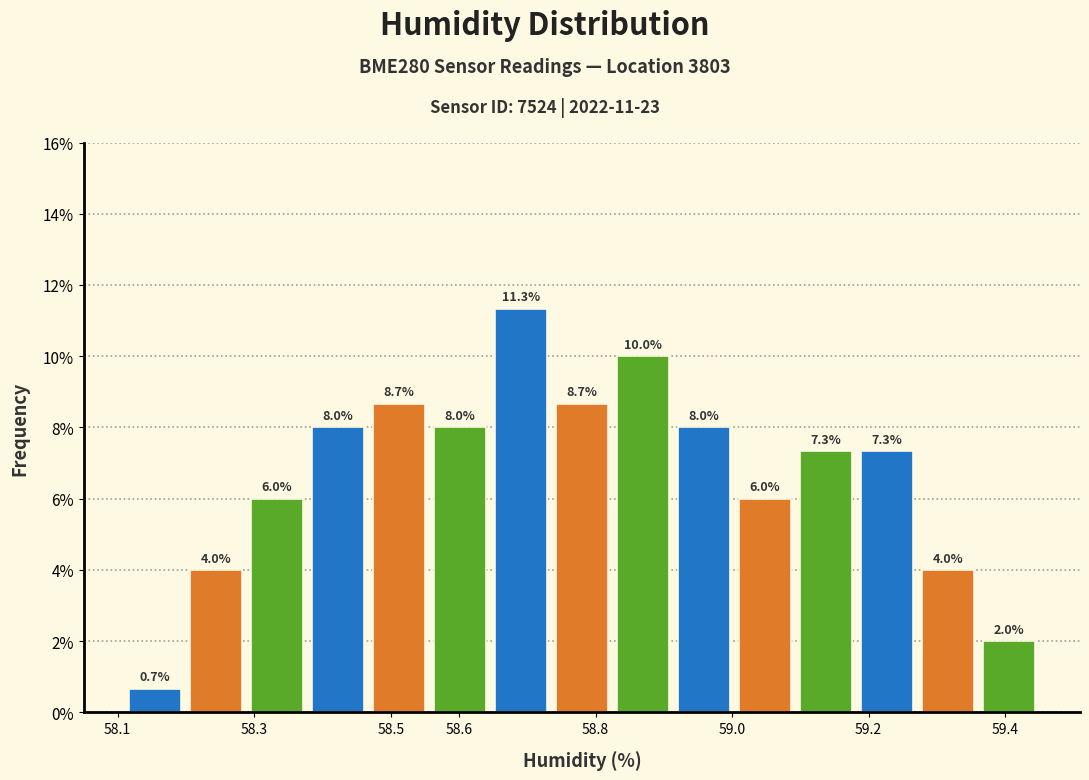

How tall is the bar that spans 58.82 to 58.91 on the x-axis? The bar edges are not printed on the chart, so give them approximately, as read against the axis.

10.0